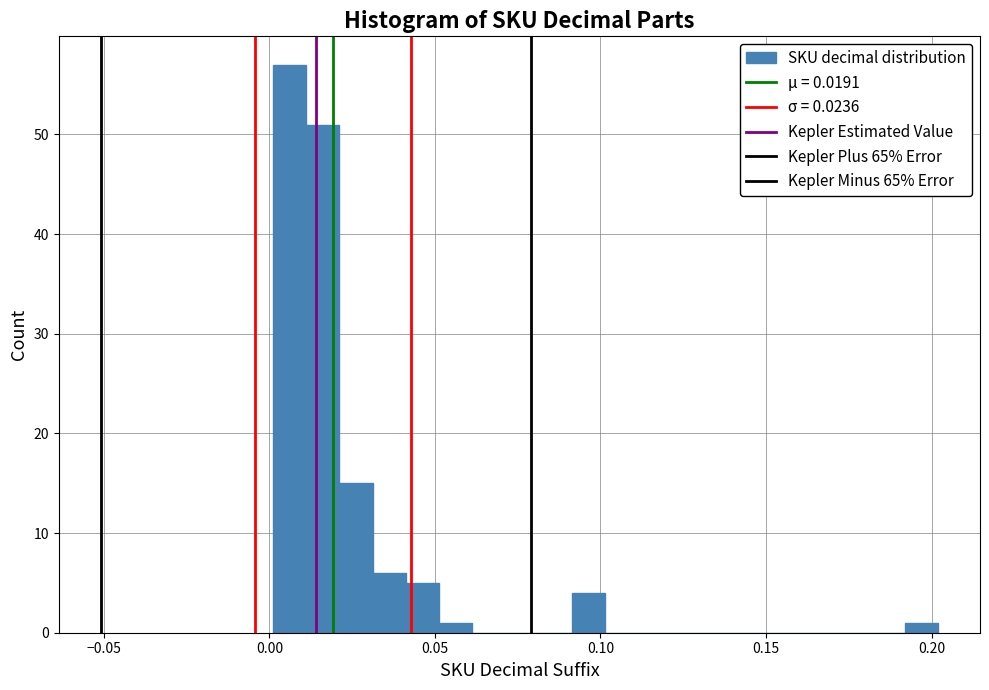

Around what value on the x-axis is the tallest bar? Give the approximate position of its centre, as read against the axis.

0.005